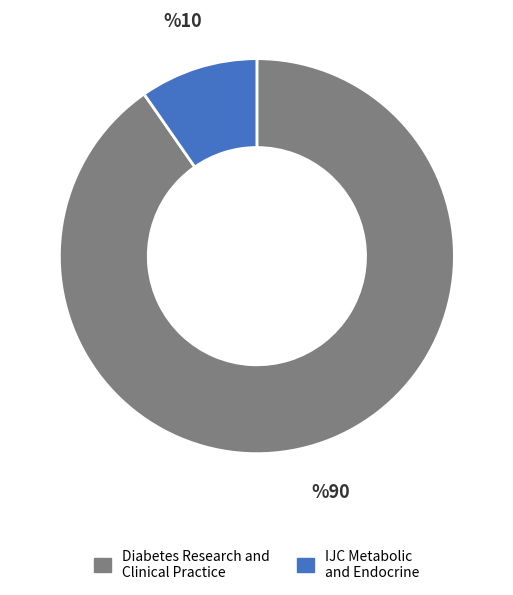

Combined, do IJC Metabolic and Endocrine and Diabetes Research and Clinical Practice account for over 50%?

Yes